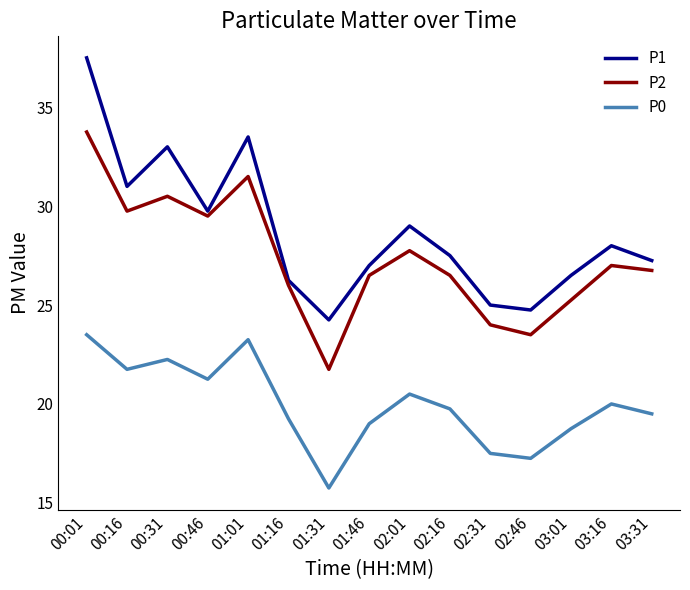

The P1 series shows 8.9 at 00:46. True or false?

False